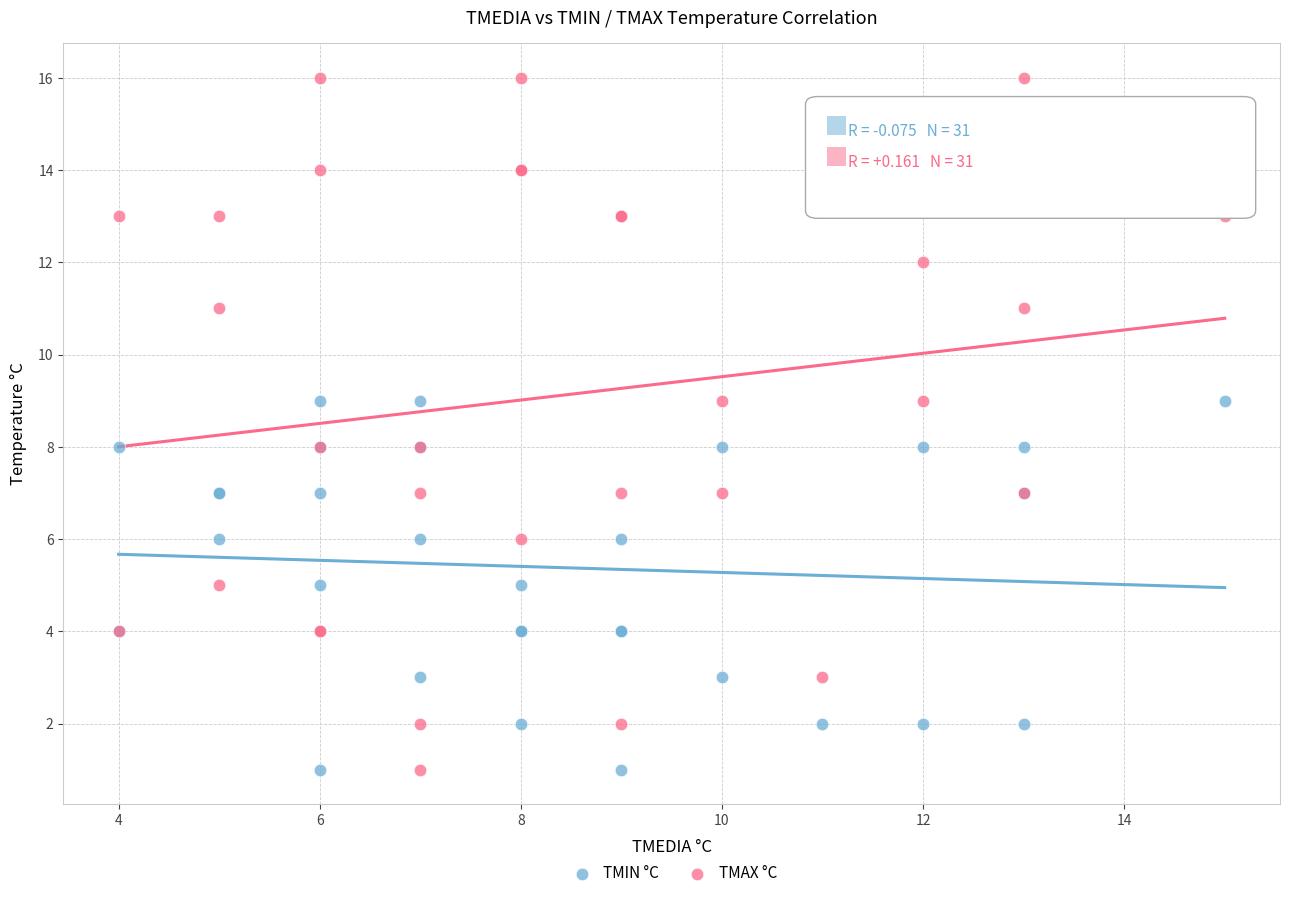

What is the X range (max minus min) for the scatter plot?

11